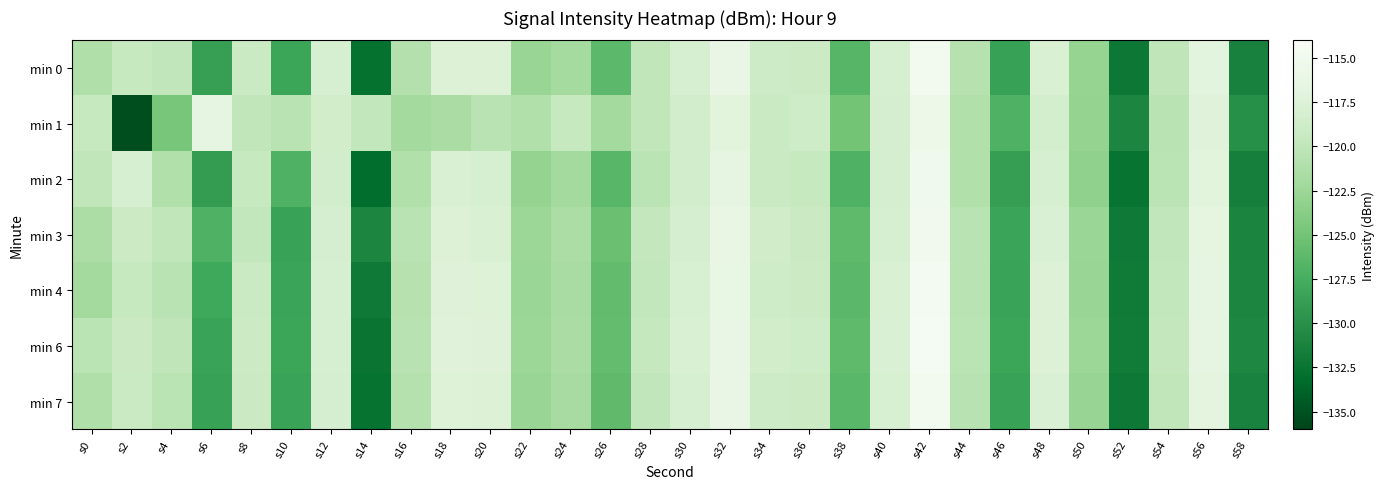

How many distinct data groups are displayed?

7